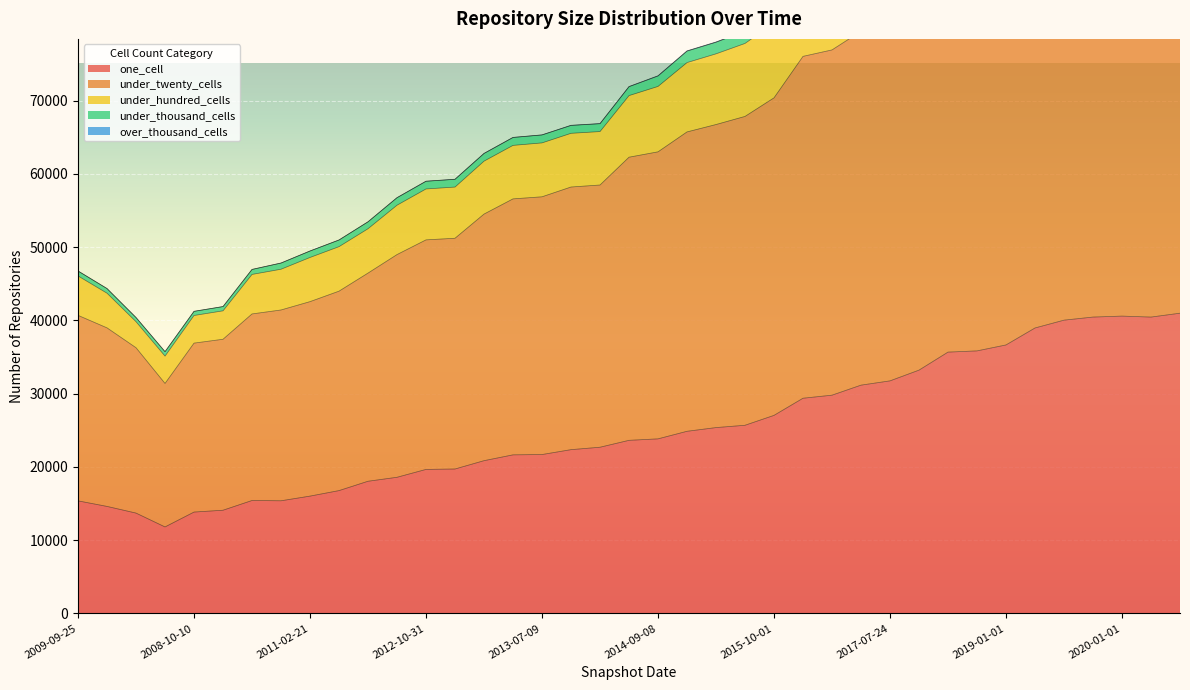

What is the lowest value of the one_cell series?

11807